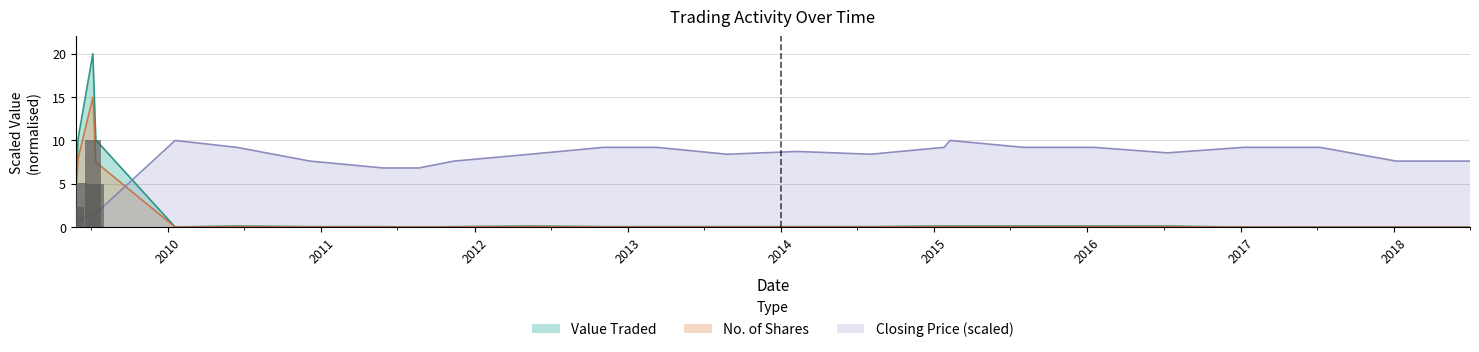

How many values in Closing are above zero?

24